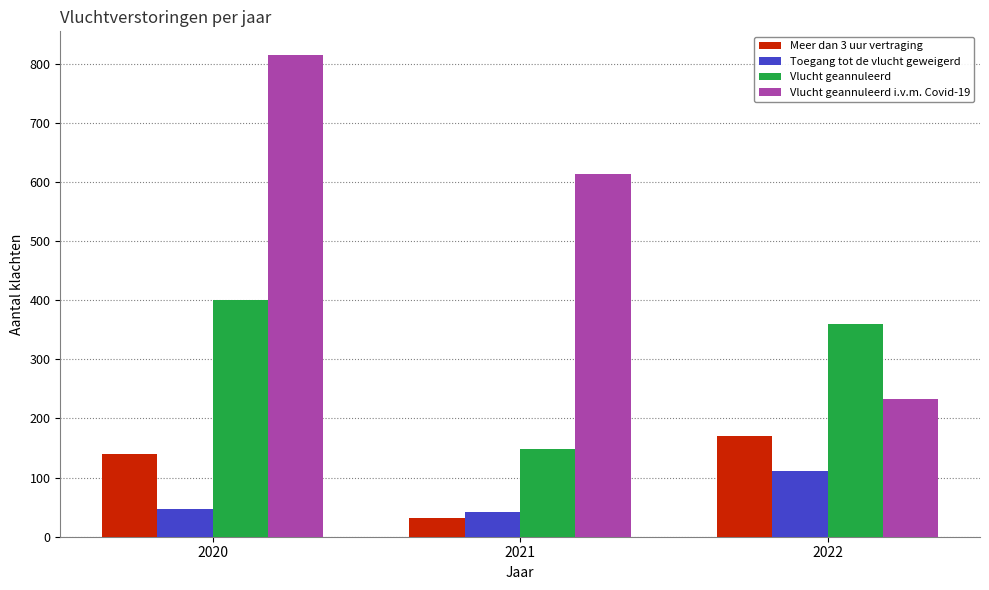

Rank the categories by Vlucht geannuleerd i.v.m. Covid-19 value from lowest to highest.

2022, 2021, 2020